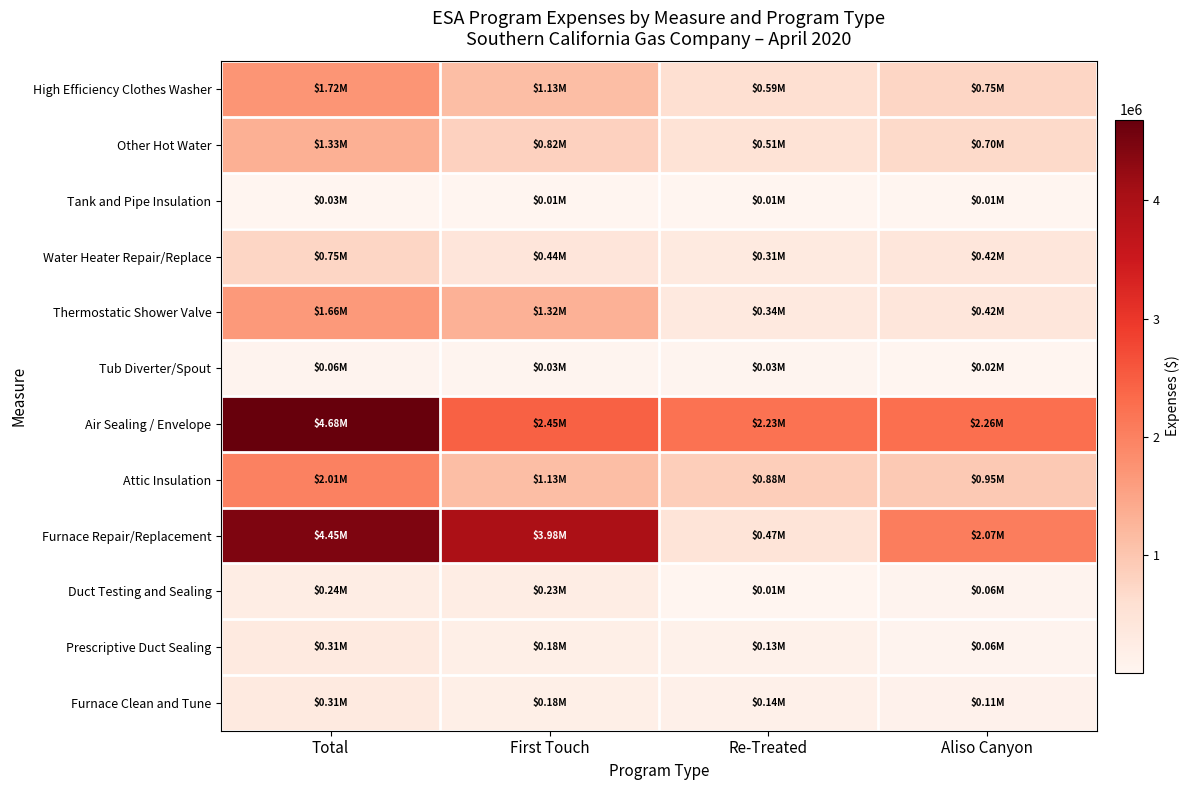

Reading right to left, list all the values displayed in this chart.

High Efficiency Clothes Washer: Aliso Canyon=751842.6	Re-Treated=585945.2	First Touch=1132562.6	Total=1718507.9
Other Hot Water: Aliso Canyon=695063.6	Re-Treated=507391.5	First Touch=824974.2	Total=1332365.6
Tank and Pipe Insulation: Aliso Canyon=9412.9	Re-Treated=10971.7	First Touch=14728.0	Total=25699.7
Water Heater Repair/Replace: Aliso Canyon=420353.3	Re-Treated=308029.3	First Touch=439474.3	Total=747503.6
Thermostatic Shower Valve: Aliso Canyon=419736.1	Re-Treated=339666.5	First Touch=1317316.4	Total=1656982.9
Tub Diverter/Spout: Aliso Canyon=15978.0	Re-Treated=29172.0	First Touch=33481.5	Total=62653.5
Air Sealing / Envelope: Aliso Canyon=2264567.6	Re-Treated=2233565.5	First Touch=2448937.1	Total=4682502.6
Attic Insulation: Aliso Canyon=953696.8	Re-Treated=881541.3	First Touch=1132136.6	Total=2013677.9
Furnace Repair/Replacement: Aliso Canyon=2070190.6	Re-Treated=469934.3	First Touch=3978948.1	Total=4448882.3
Duct Testing and Sealing: Aliso Canyon=59213.0	Re-Treated=10309.5	First Touch=232233.0	Total=242542.5
Prescriptive Duct Sealing: Aliso Canyon=60013.0	Re-Treated=131369.5	First Touch=177565.0	Total=308934.5
Furnace Clean and Tune: Aliso Canyon=105041.3	Re-Treated=137393.1	First Touch=175058.3	Total=312451.4